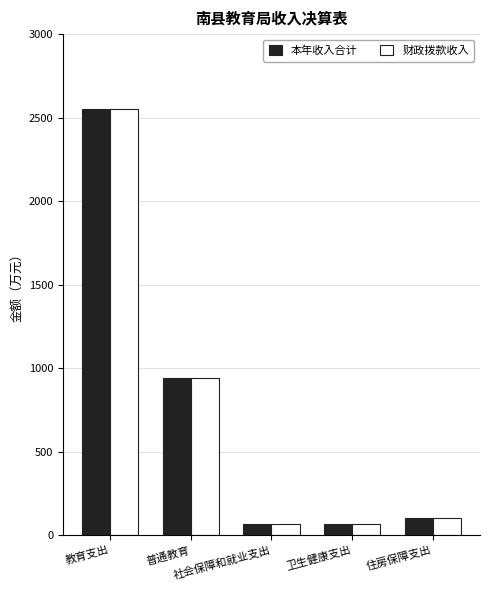

What is the difference between the maximum and minimum values in the 本年收入合计 series?

2487.2